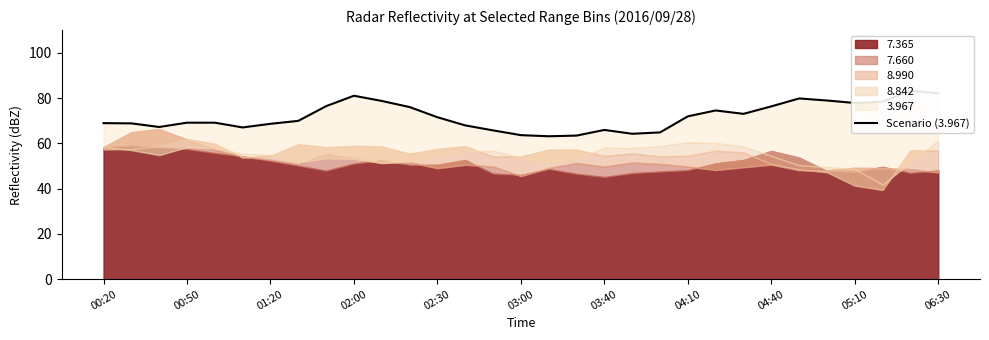

Does the chart display data point markers on the line(s)?

No